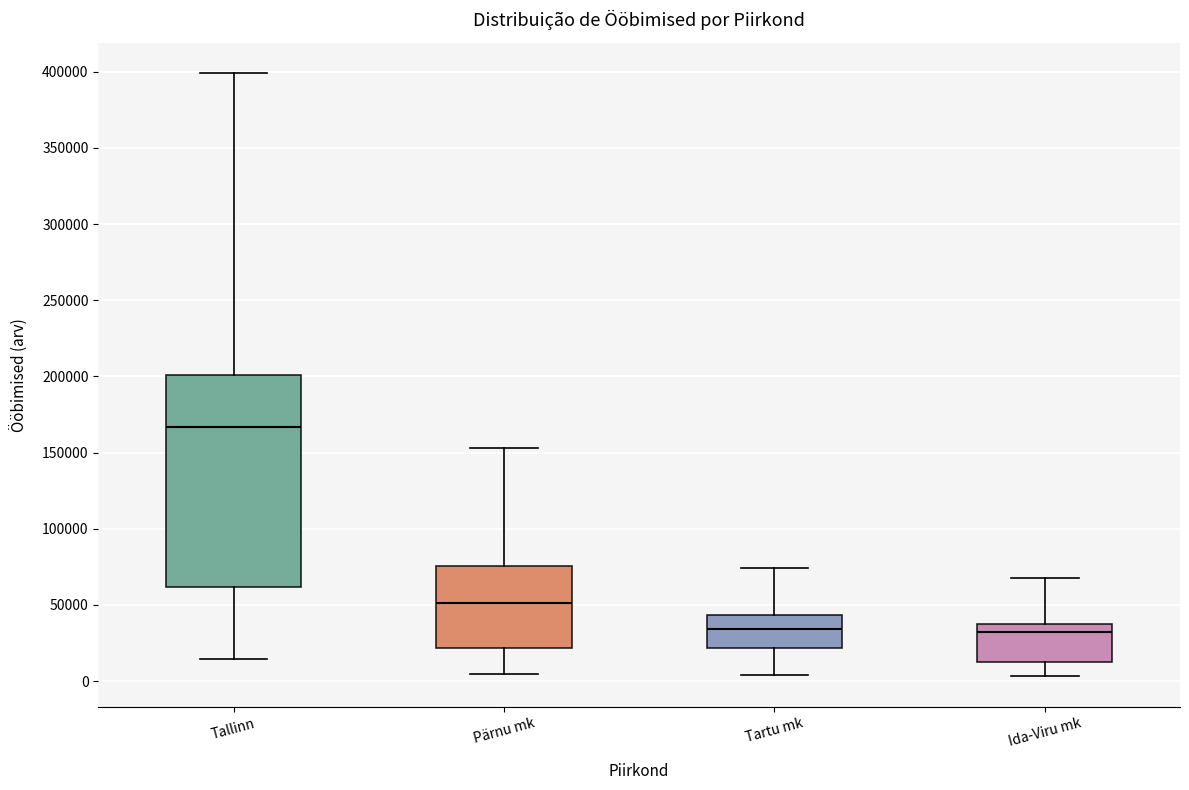

Reading left to right, transcribe this box plot: for each box, give where its median line is, the range the box spans, and where its two whiskers end, as read against the y-axis. The values are not printed on the chart, so give them approximately, as read against the axis.

Tallinn: median 165000, box 60000 to 200000, whiskers 15000 to 400000
Pärnu mk: median 50000, box 20000 to 75000, whiskers 5000 to 155000
Tartu mk: median 35000, box 20000 to 45000, whiskers 5000 to 75000
Ida-Viru mk: median 30000, box 10000 to 35000, whiskers 5000 to 70000